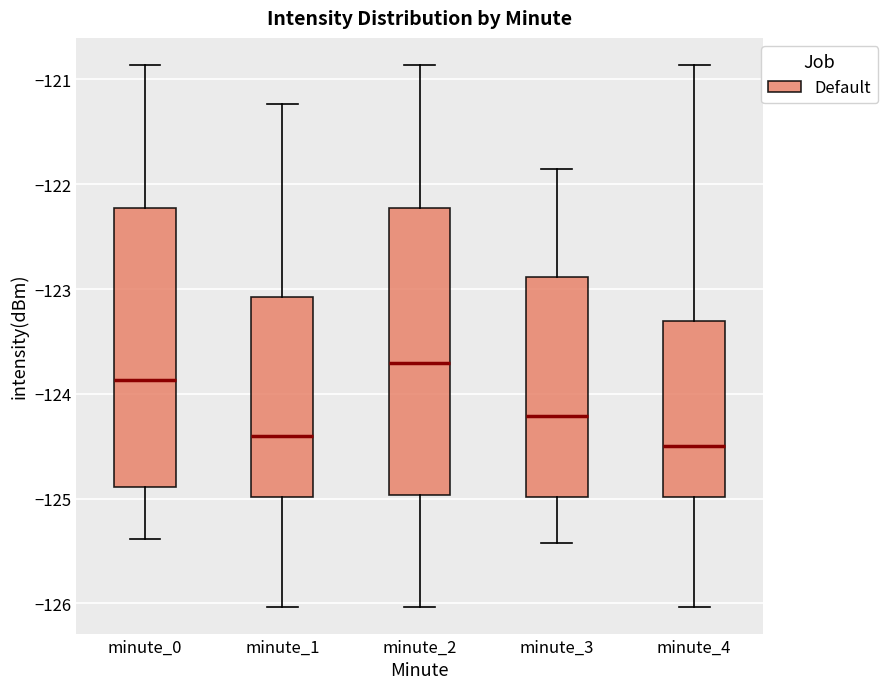

Reading left to right, read every box against the y-axis: the position of its median line, the range the box covers, and the ends of its whiskers. The values are not printed on the chart, so give them approximately, as read against the axis.

minute_0: median -123.9, box -124.9 to -122.2, whiskers -125.4 to -120.9
minute_1: median -124.4, box -125.0 to -123.1, whiskers -126.0 to -121.2
minute_2: median -123.7, box -125.0 to -122.2, whiskers -126.0 to -120.9
minute_3: median -124.2, box -125.0 to -122.9, whiskers -125.4 to -121.9
minute_4: median -124.5, box -125.0 to -123.3, whiskers -126.0 to -120.9